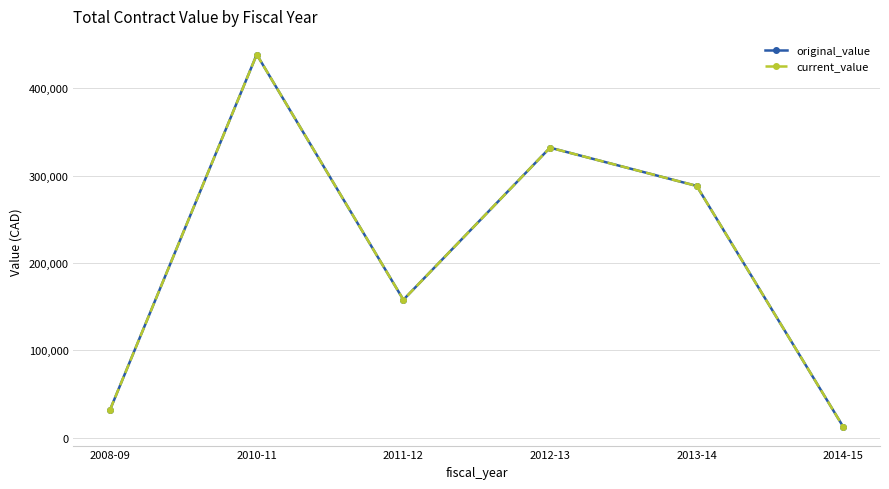

Is this an area chart (filled region under the line)?

No